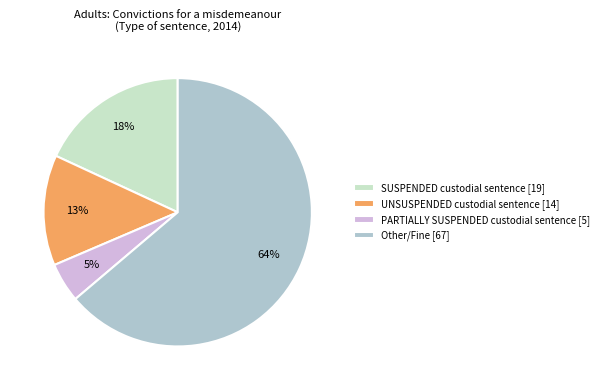

Do PARTIALLY SUSPENDED custodial sentence [5] and UNSUSPENDED custodial sentence [14] together represent more than half of the pie?

No